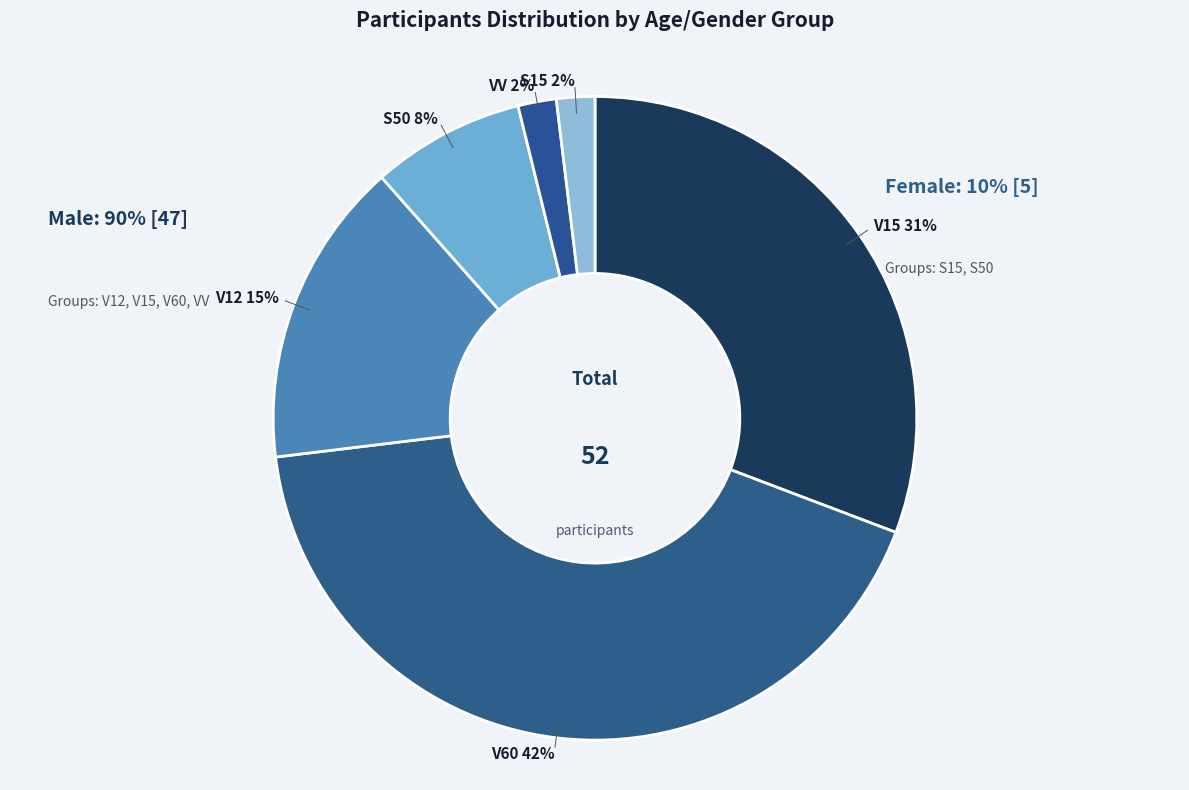

What percentage is the VV slice, to the nearest percent?

2%